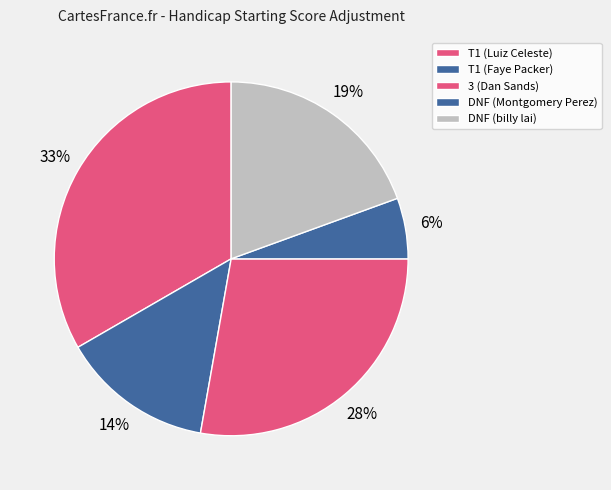

What is the total percentage of DNF (Montgomery Perez) and T1 (Luiz Celeste)?

38.9%